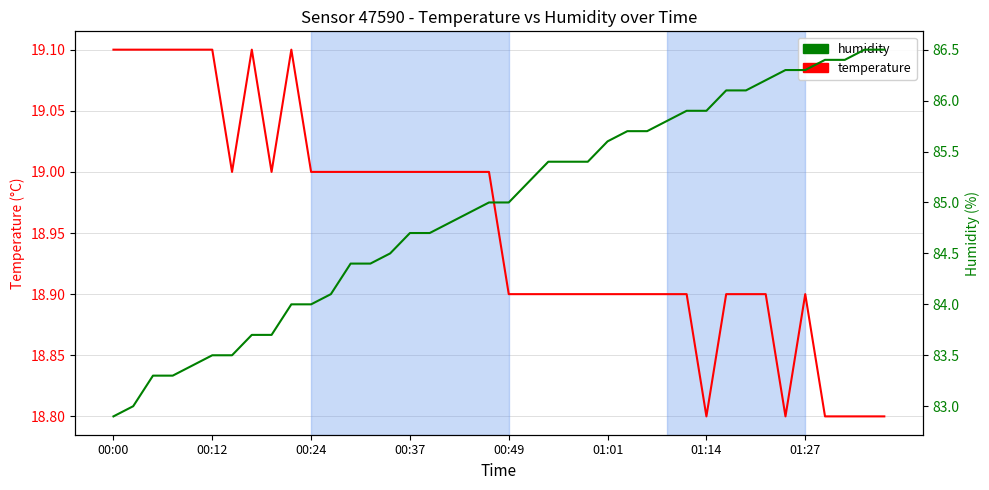

How many data points in temperature are above 19?

8